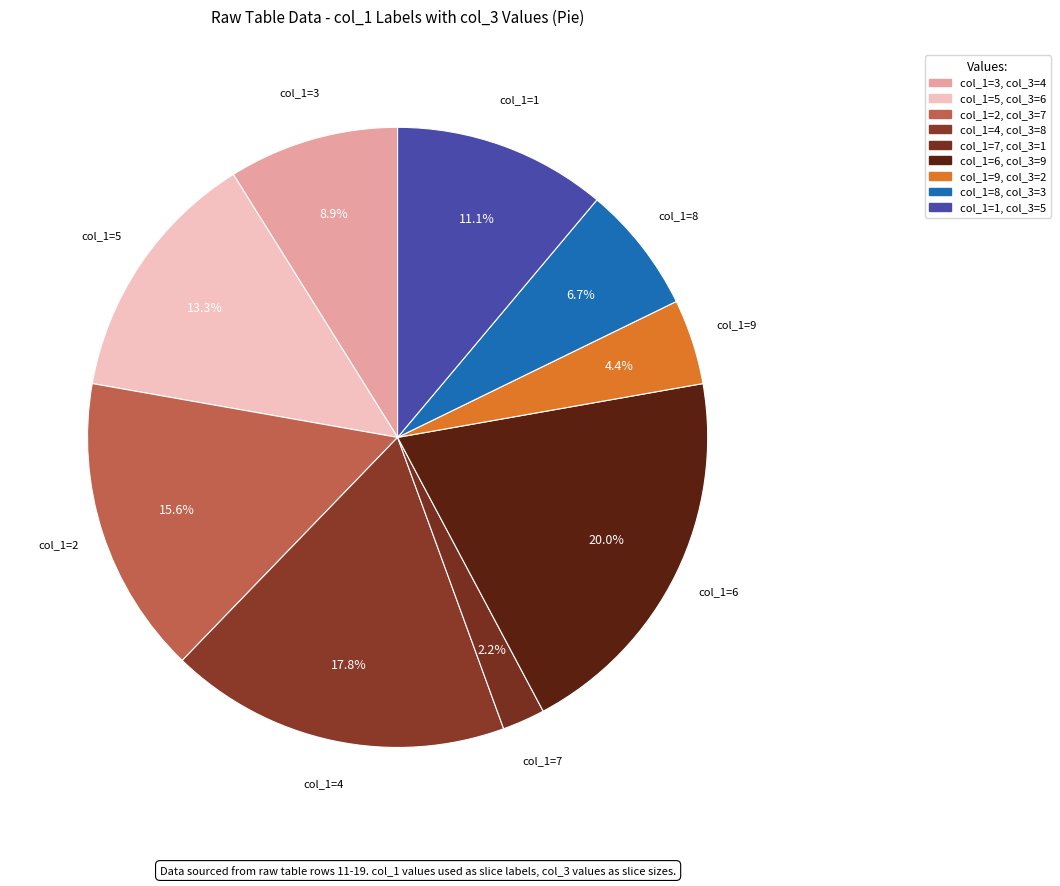

How many segments does this pie chart have?

9